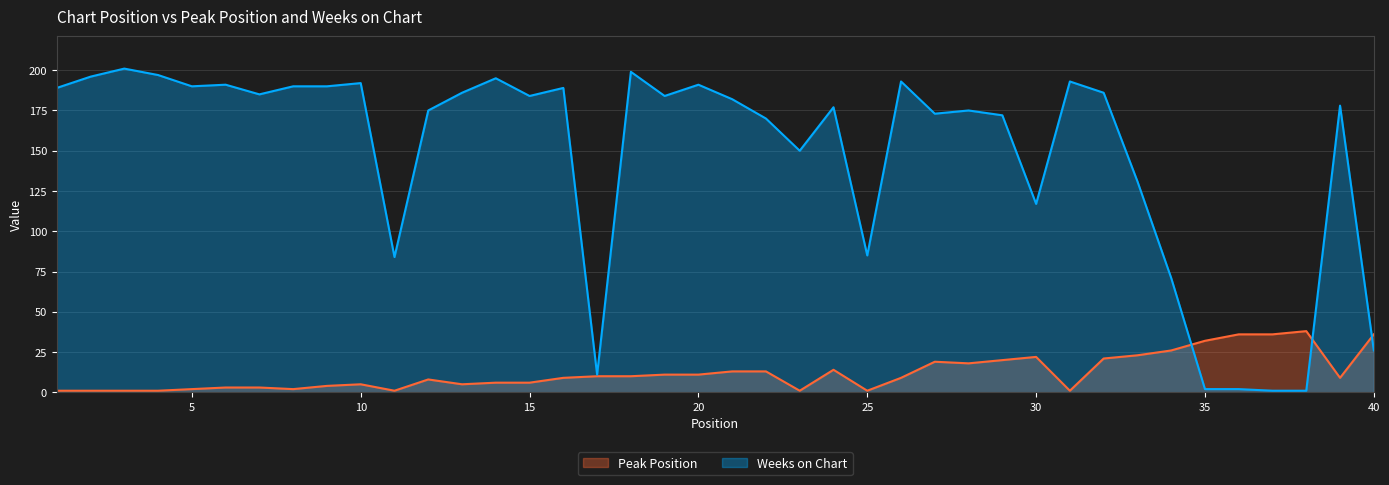

Which has a higher value, 36 or 35?

36